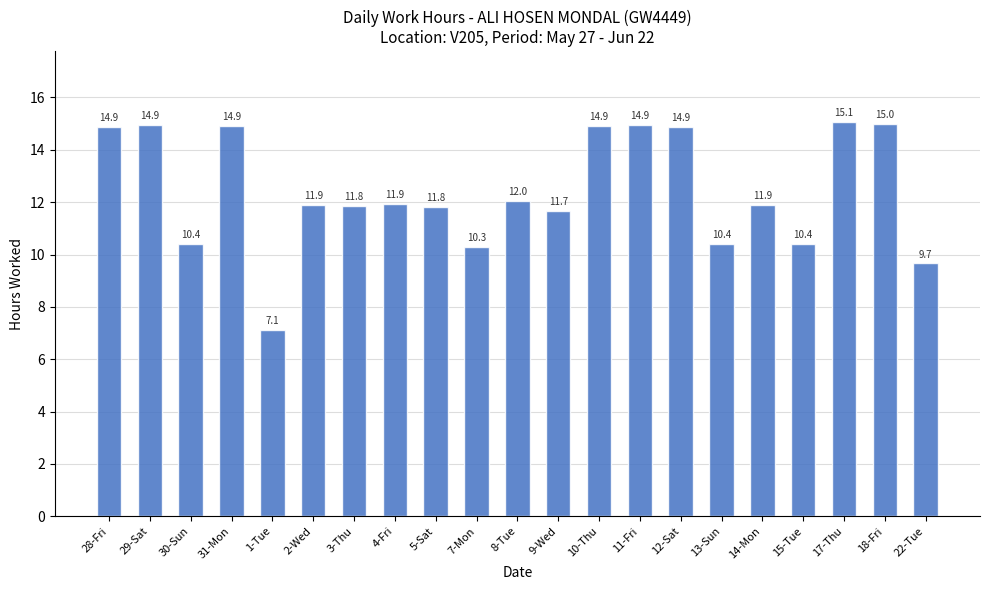

Reading right to left, transcribe all the data shown in this chart.

9.7	15.0	15.1	10.4	11.9	10.4	14.9	14.9	14.9	11.7	12.0	10.3	11.8	11.9	11.8	11.9	7.1	14.9	10.4	14.9	14.9